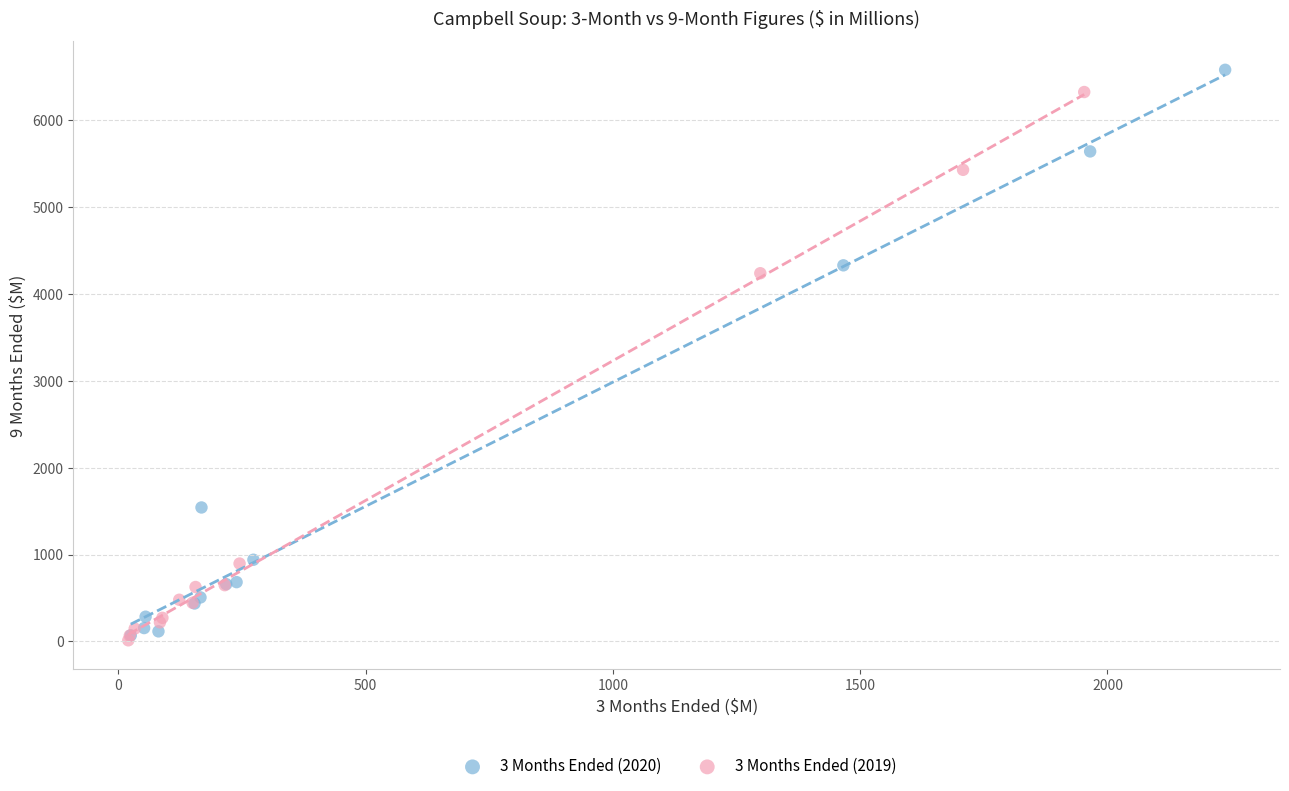

Which series has the largest Y range (max minus min)?

3 Months Ended (2020)